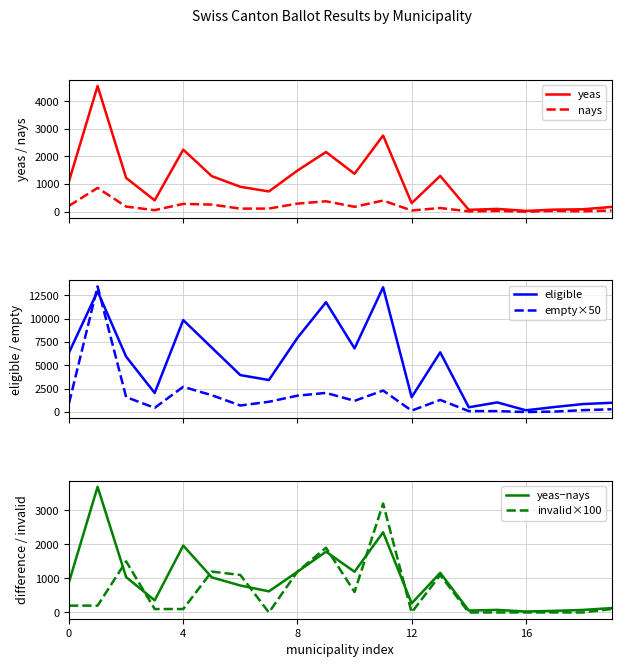

Where is yeas−nays nearest to the value 1858?

9